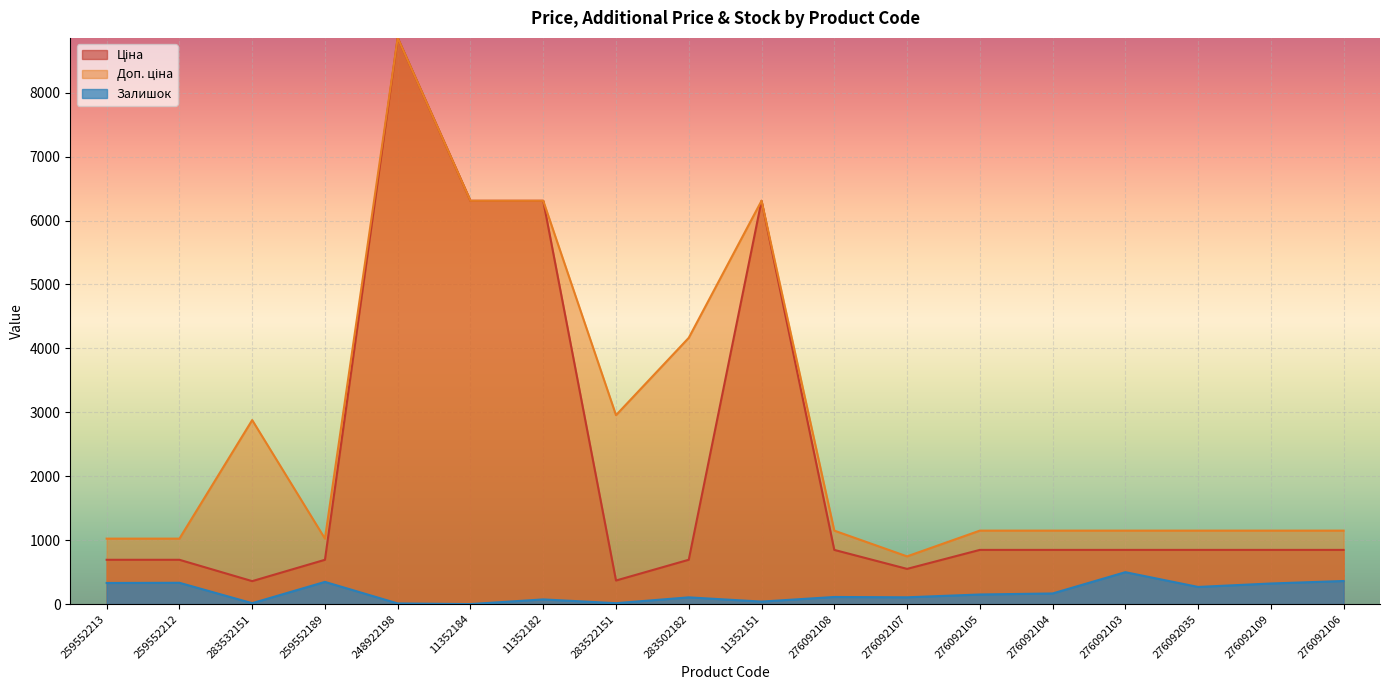

Rank the series by their average value, from lowest to highest.

Залишок, Ціна, Доп. ціна